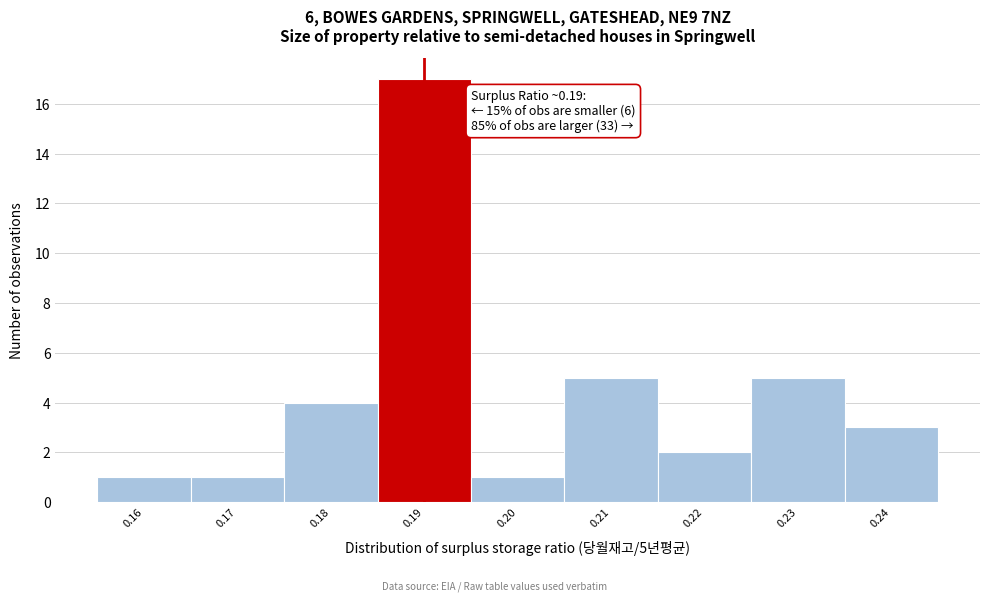

Reading left to right, transcribe all the data shown in this chart.

1	1	4	17	1	5	2	5	3